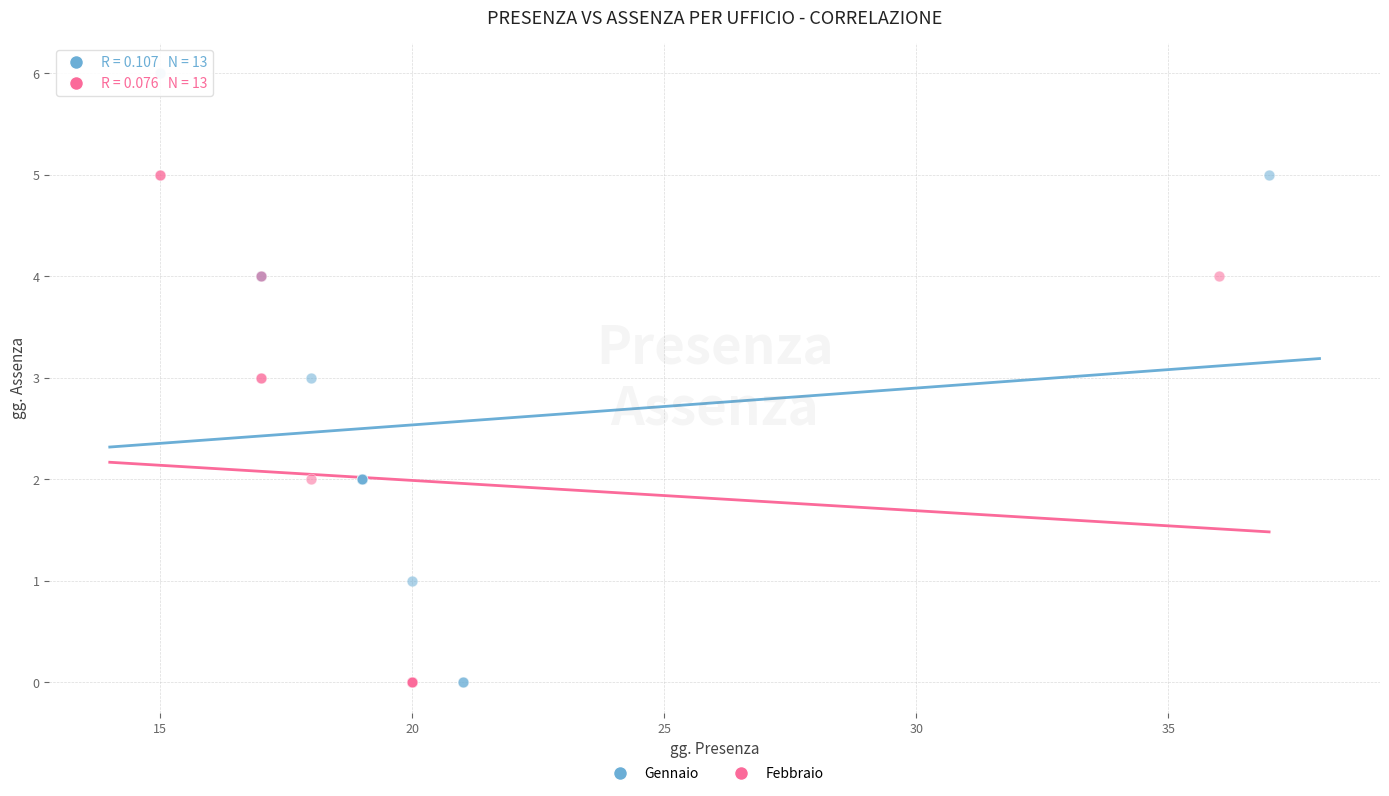

Which series reaches the maximum Y coordinate?

Gennaio